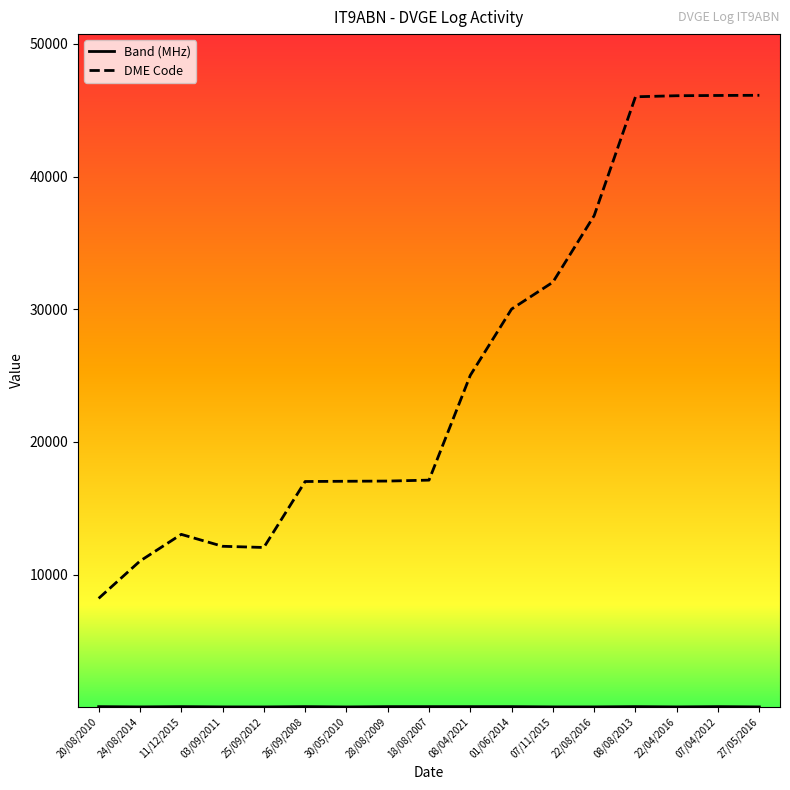

Between 07/11/2015 and 08/08/2013, which series saw the biggest shift?

DME Code